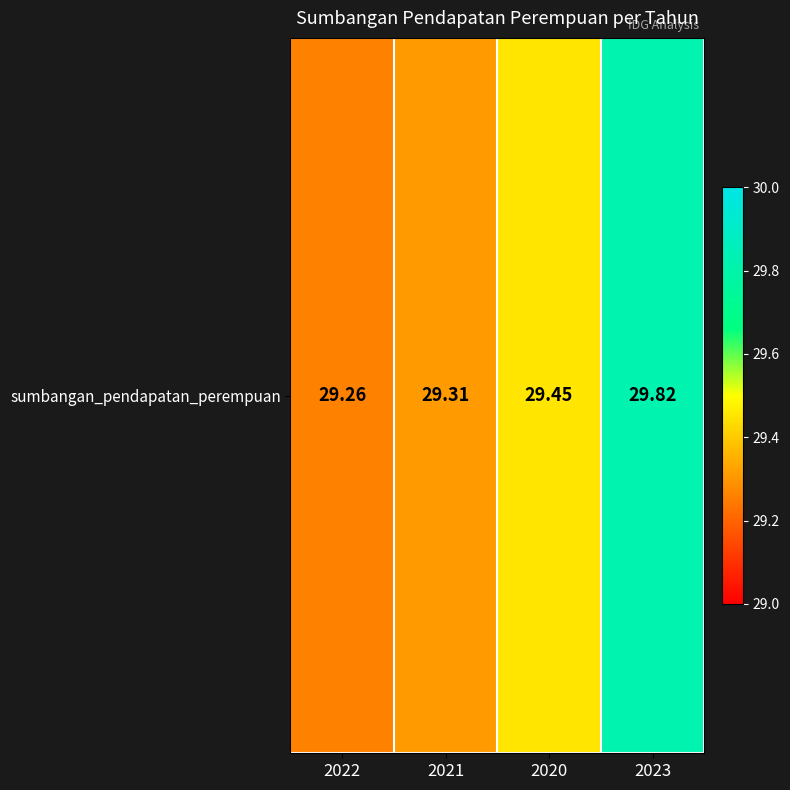

What is the ratio of the value at 2021 to the value at 2022?

1.0